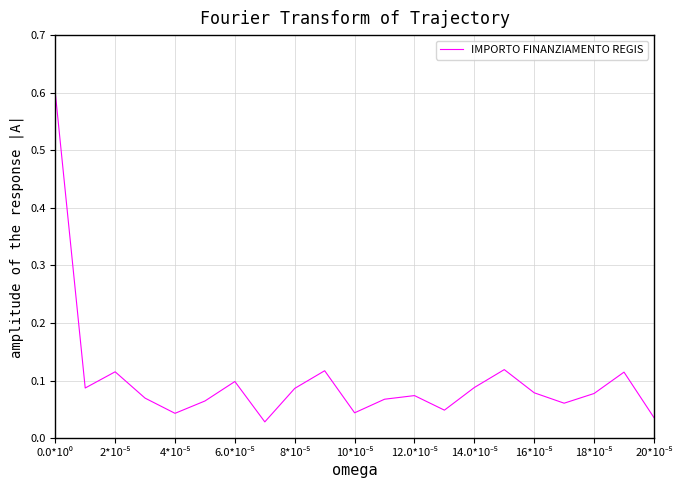

What is the maximum value shown in the chart?

0.6